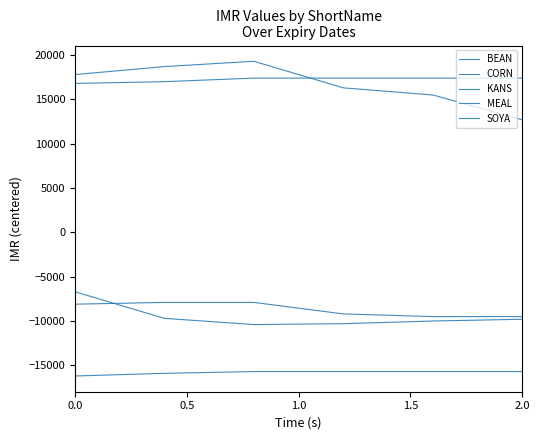

Does the chart display data point markers on the line(s)?

No